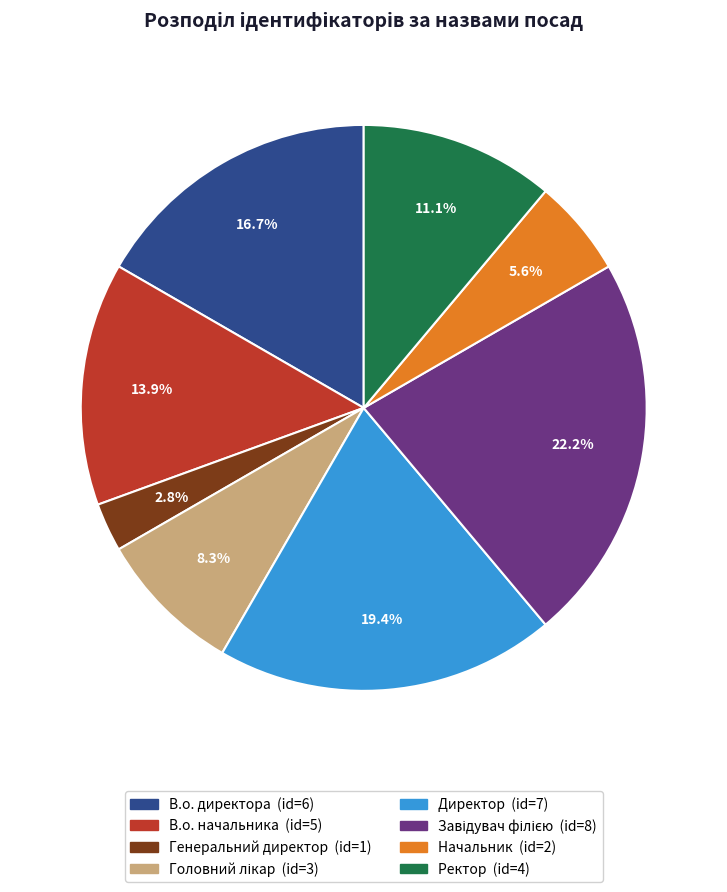

Is Директор the majority of the pie?

No